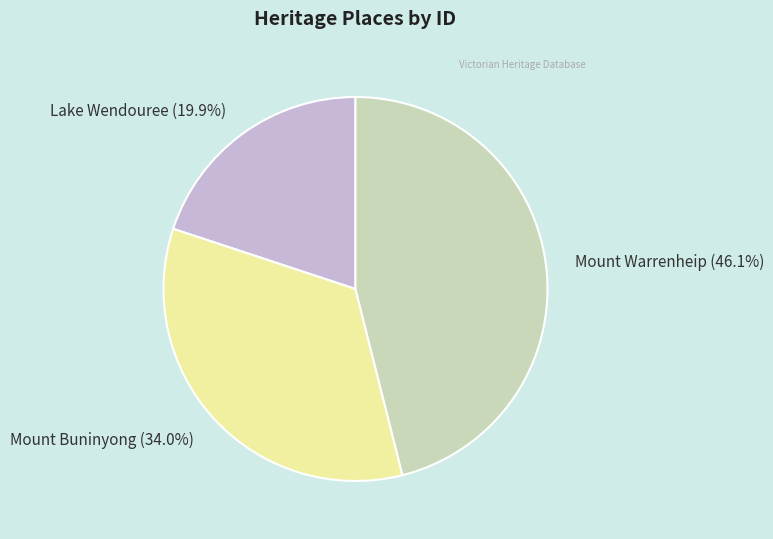

To the nearest percent, what is the difference between the Lake Wendouree and Mount Warrenheip slice percentages?

26%